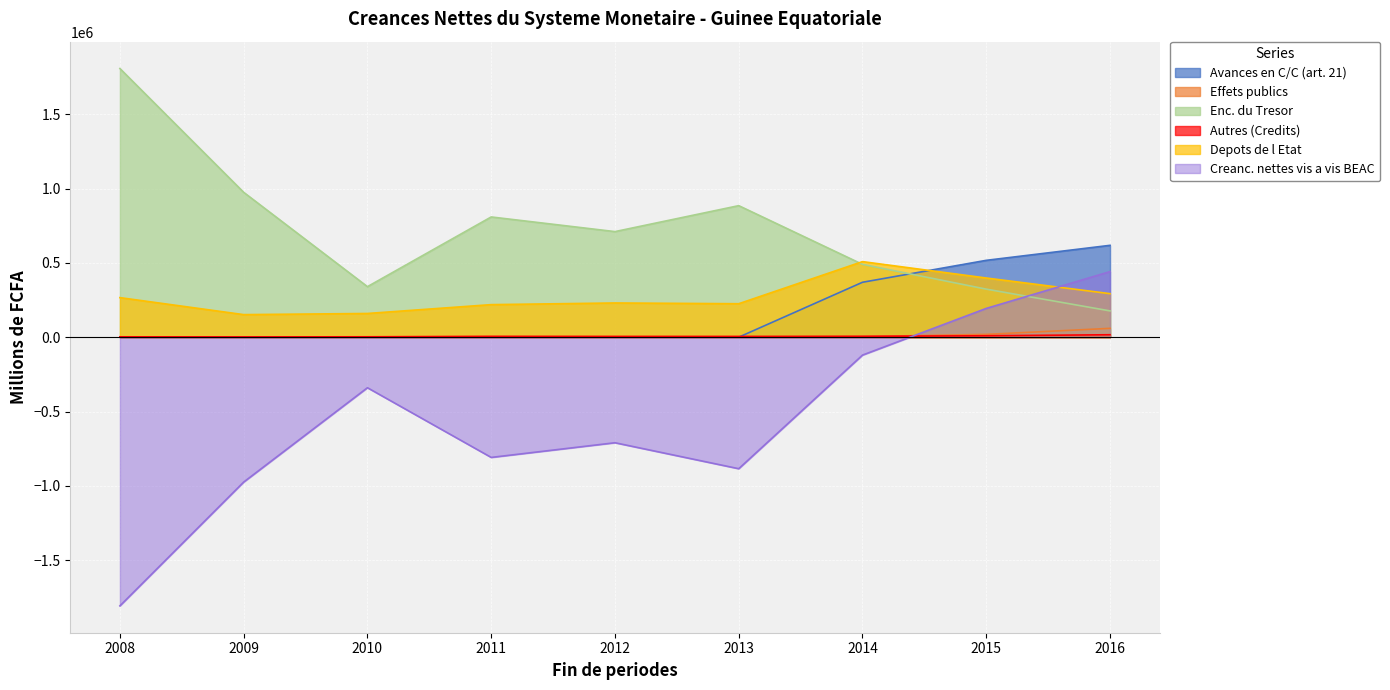

In Depots de l Etat, how many points are higher than both neighbors (excluding endpoints)?

2